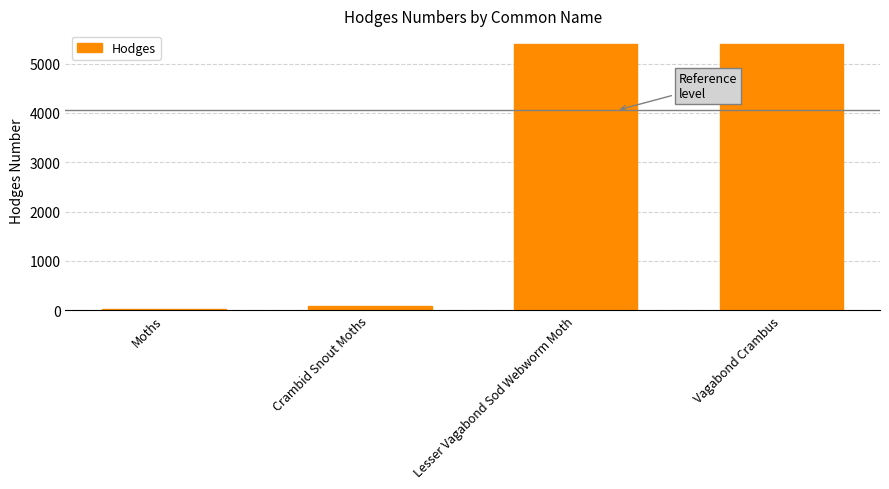

Are the bars horizontal?

No